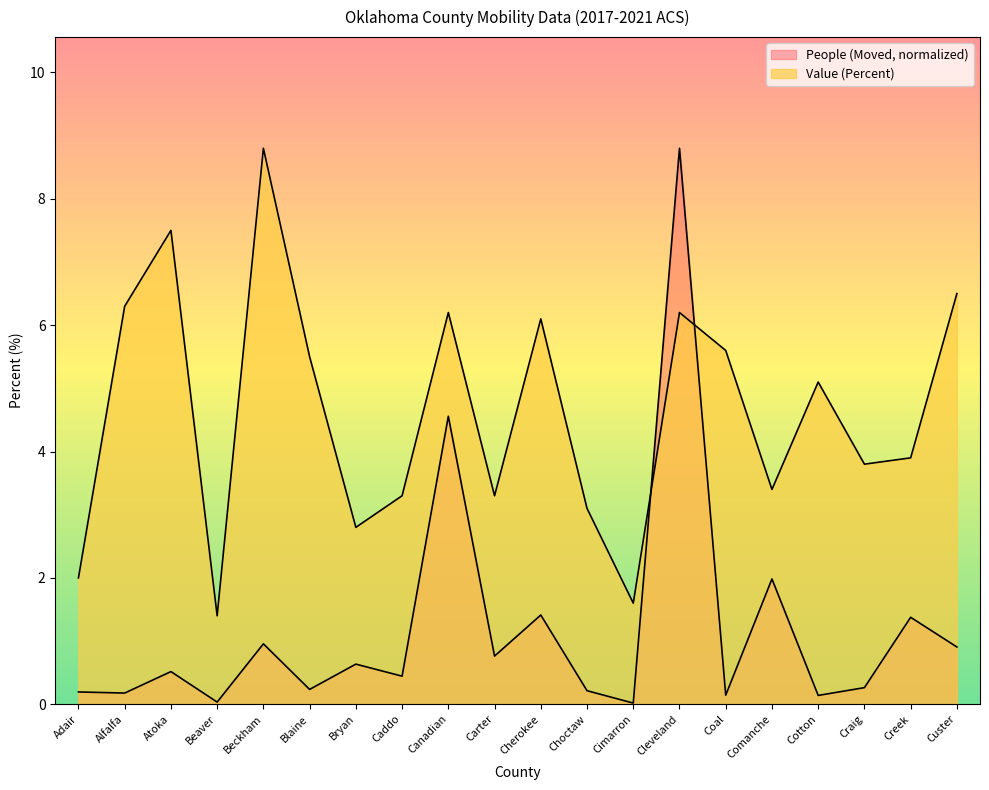

What is the difference between the maximum and minimum values in the Value (Percent) series?

7.4